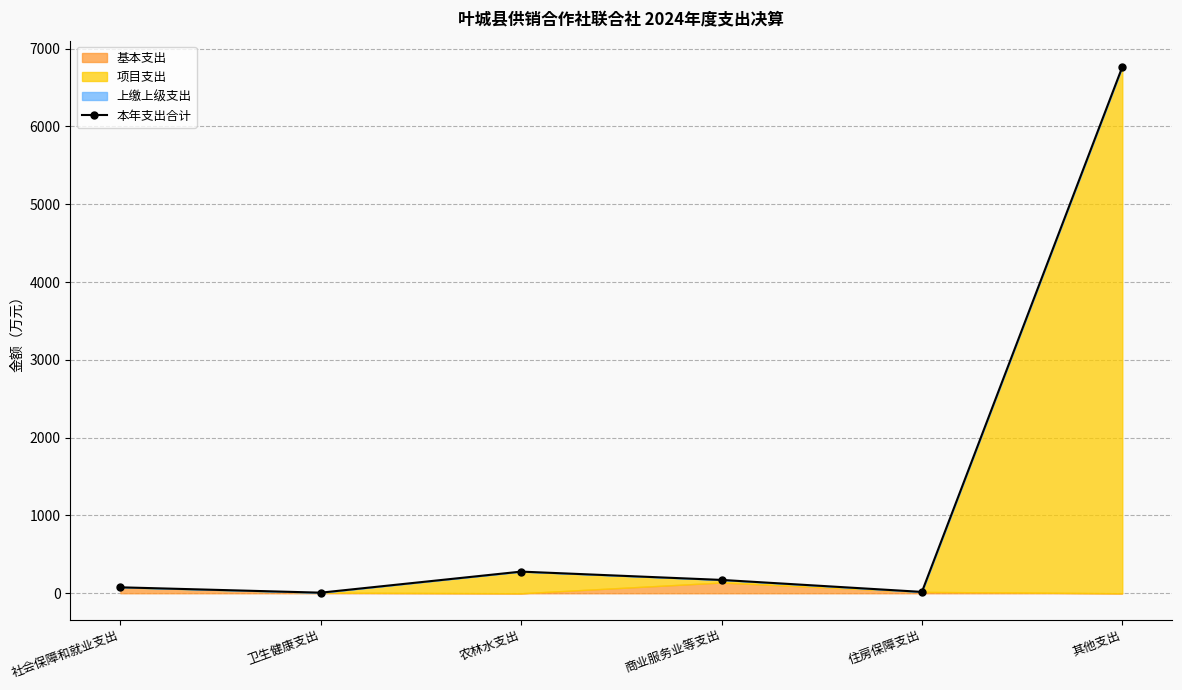

What is the smallest value displayed?

7.8